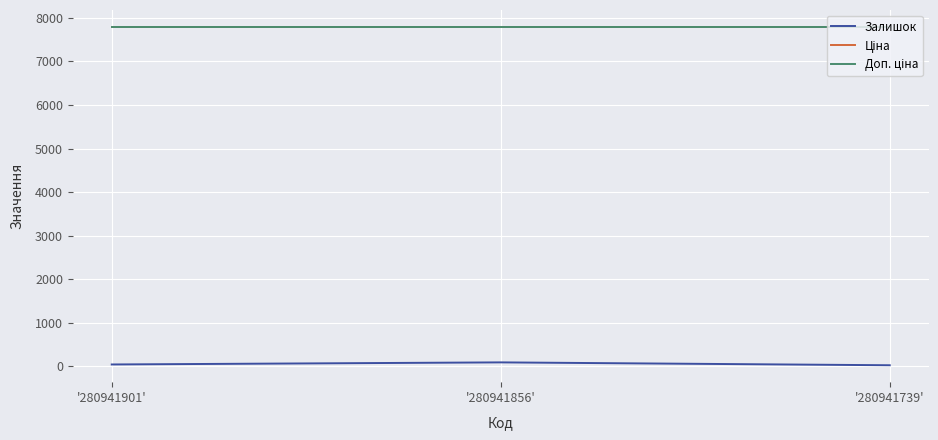

Is it true that Ціна equals 2270.8 at '280941739'?

False